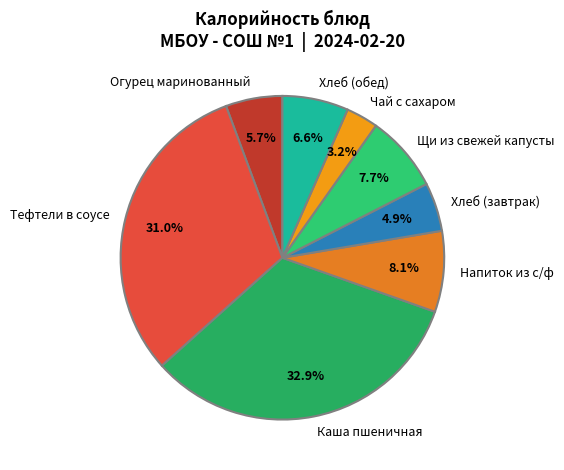

To the nearest percent, what percentage of the pie is Чай с сахаром?

3%